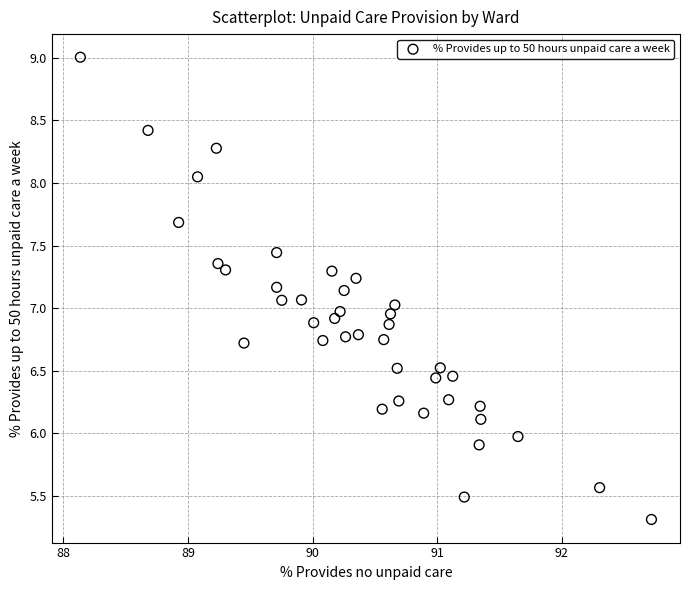

What is the range of Y values (max minus min)?

3.7